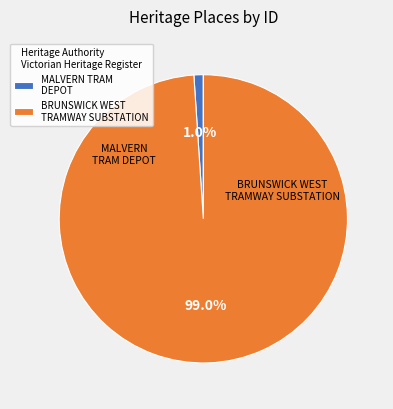

What is the largest slice in the pie chart?

BRUNSWICK WEST TRAMWAY SUBSTATION